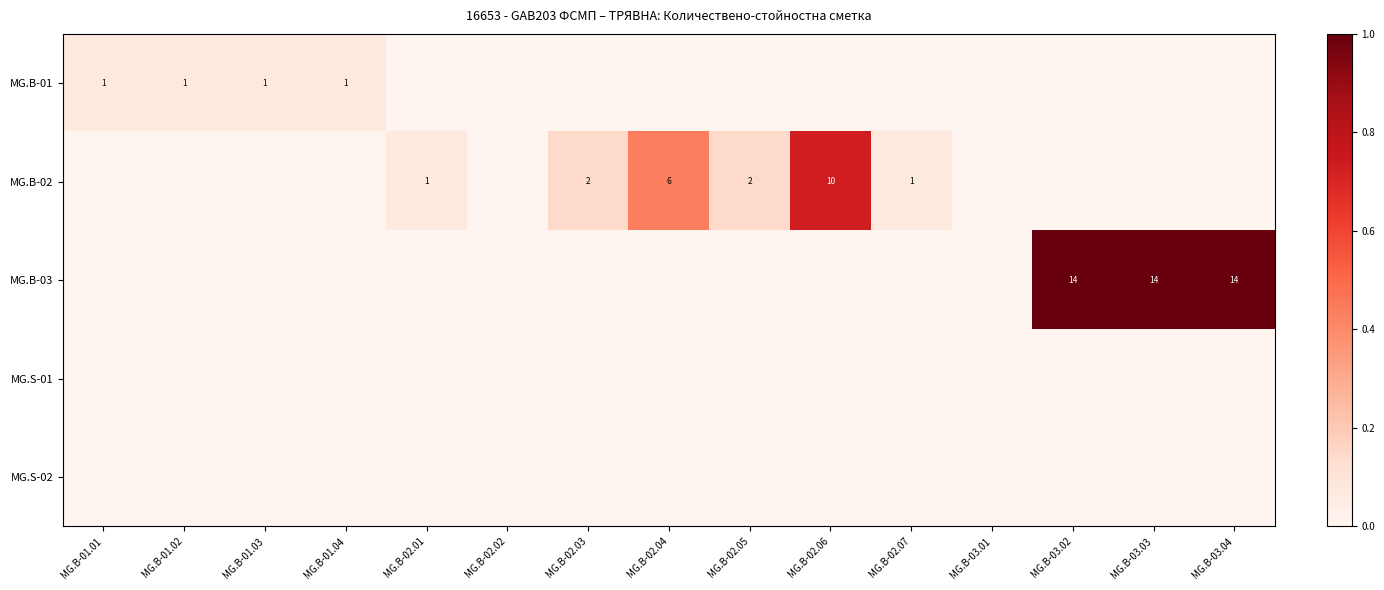

True or false: MG.B-02 has a value of 0 at MG.B-02.01.

False